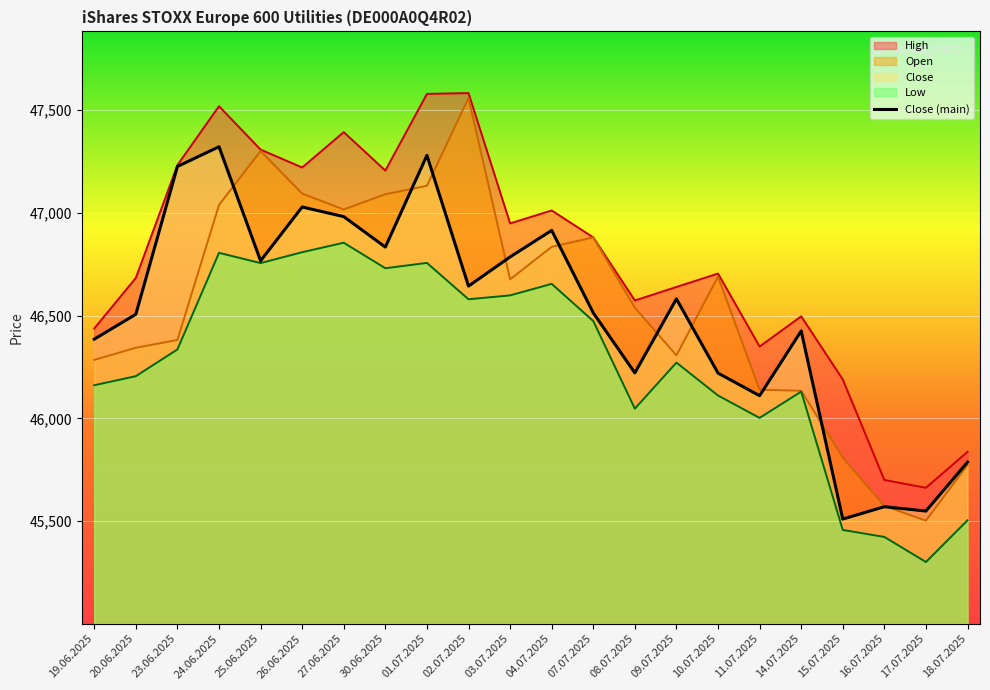

What is the sum of the Open line values at 16.07.2025 and 18.07.2025?

91347